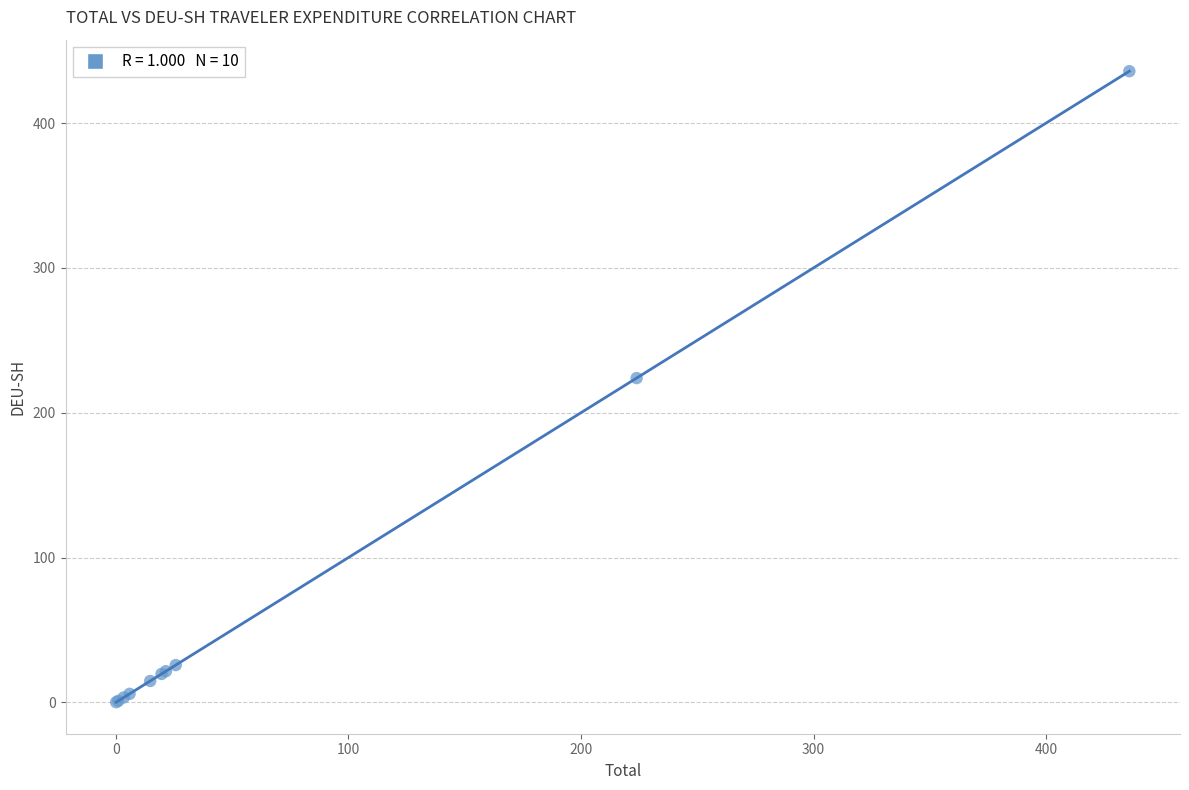

What Y value in the scatter plot is closest to 217?

223.9